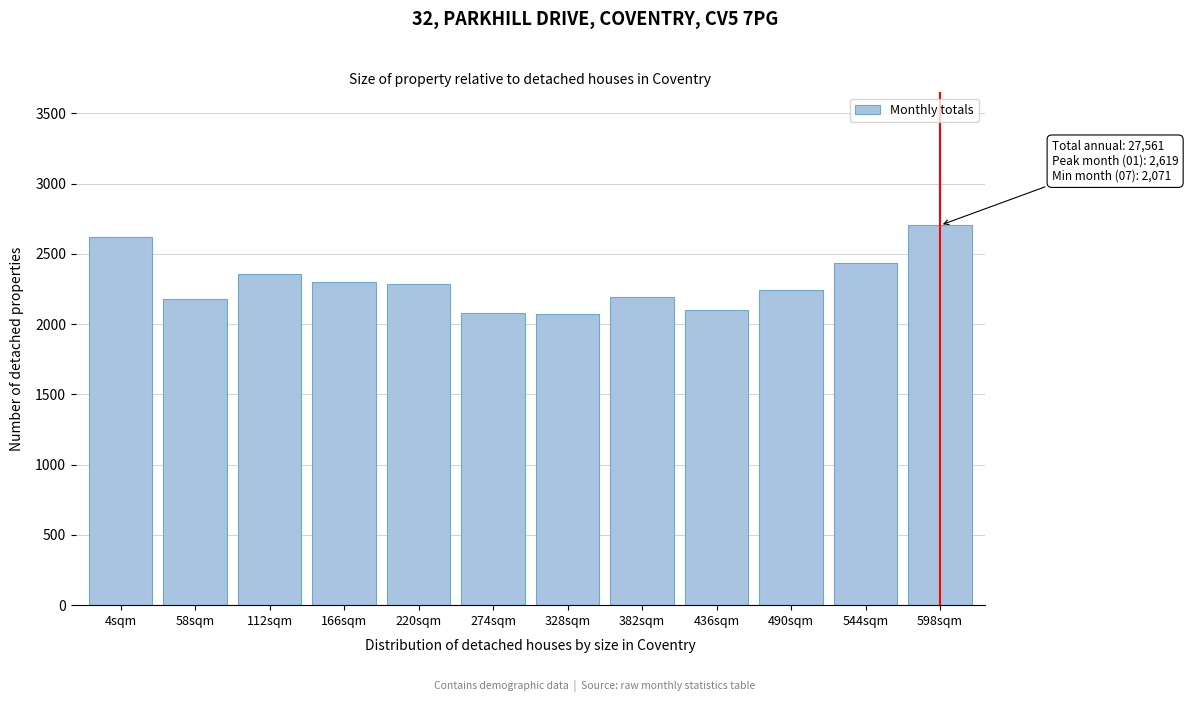

Approximately how many times larger is the value at 112sqm compared to 490sqm?

1.1